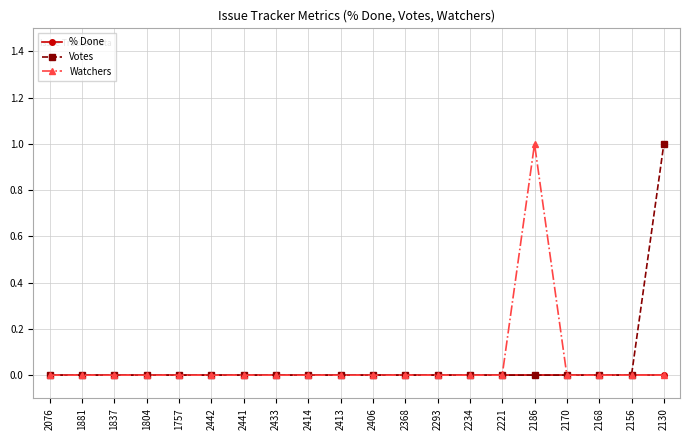

What position from the left is 2130?

20